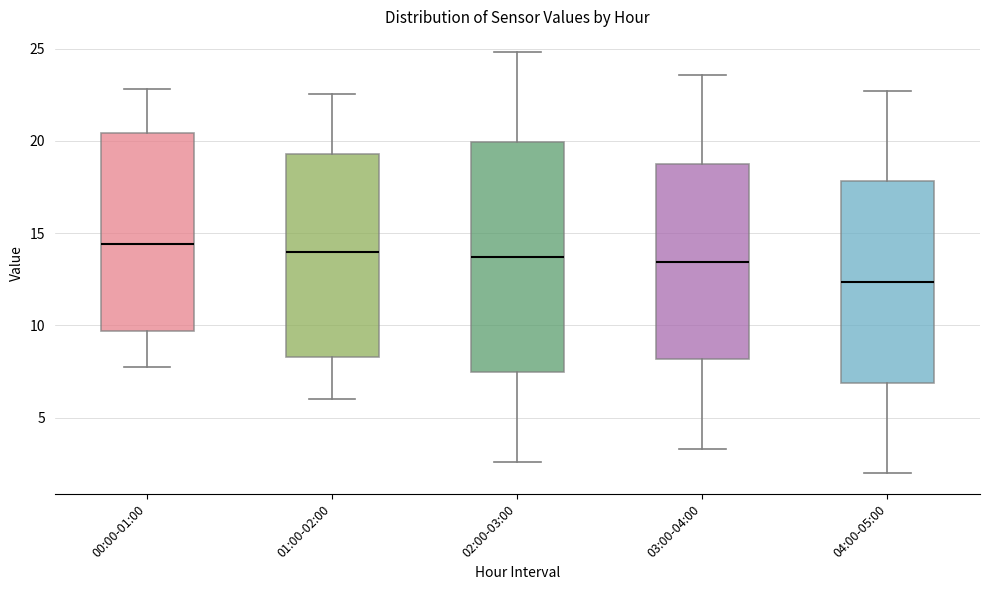

Reading left to right, transcribe this box plot: for each box, give where its median line is, the range the box spans, and where its two whiskers end, as read against the y-axis. The values are not printed on the chart, so give them approximately, as read against the axis.

00:00-01:00: median 14.5, box 9.5 to 20.5, whiskers 8.0 to 23.0
01:00-02:00: median 14.0, box 8.5 to 19.5, whiskers 6.0 to 22.5
02:00-03:00: median 13.5, box 7.5 to 20.0, whiskers 2.5 to 25.0
03:00-04:00: median 13.5, box 8.0 to 18.5, whiskers 3.5 to 23.5
04:00-05:00: median 12.5, box 7.0 to 18.0, whiskers 2.0 to 22.5